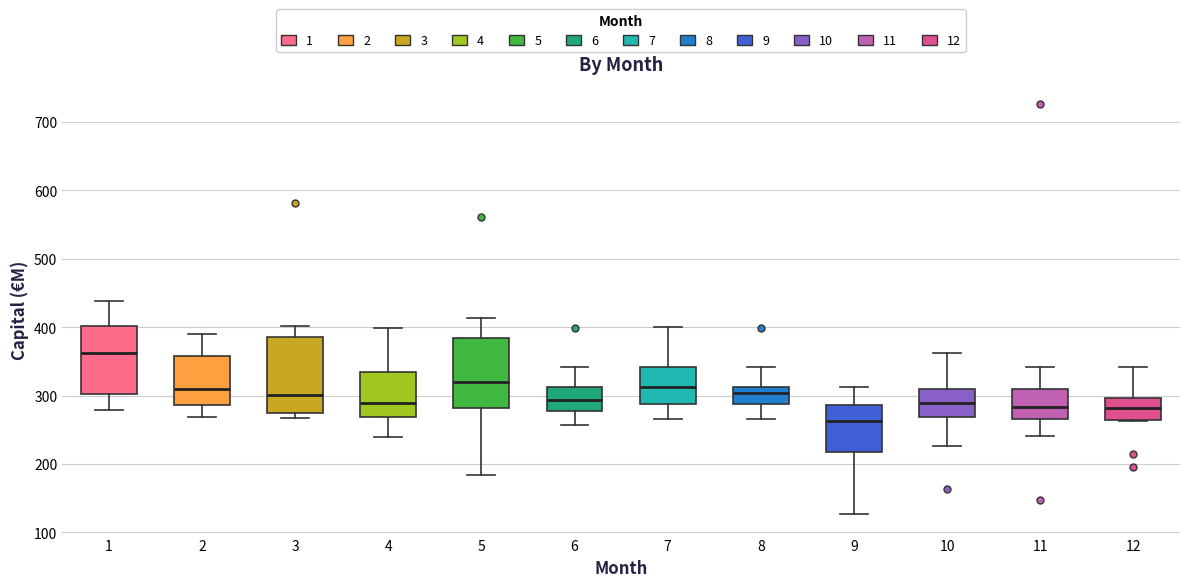

Where is the upper edge of the box at x = 7 on the y-axis? The values are not printed on the chart, so give them approximately, as read against the axis.

340